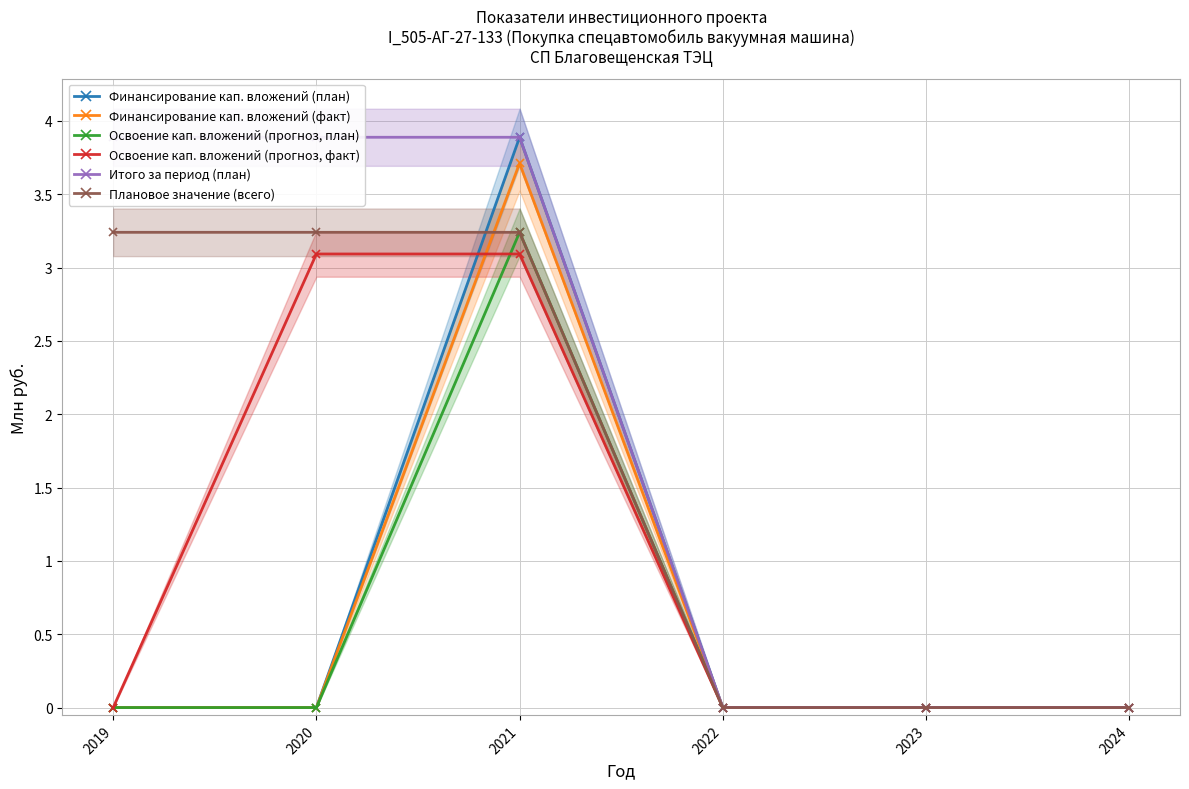

Which series has the widest spread of values?

Финансирование кап. вложений (план)